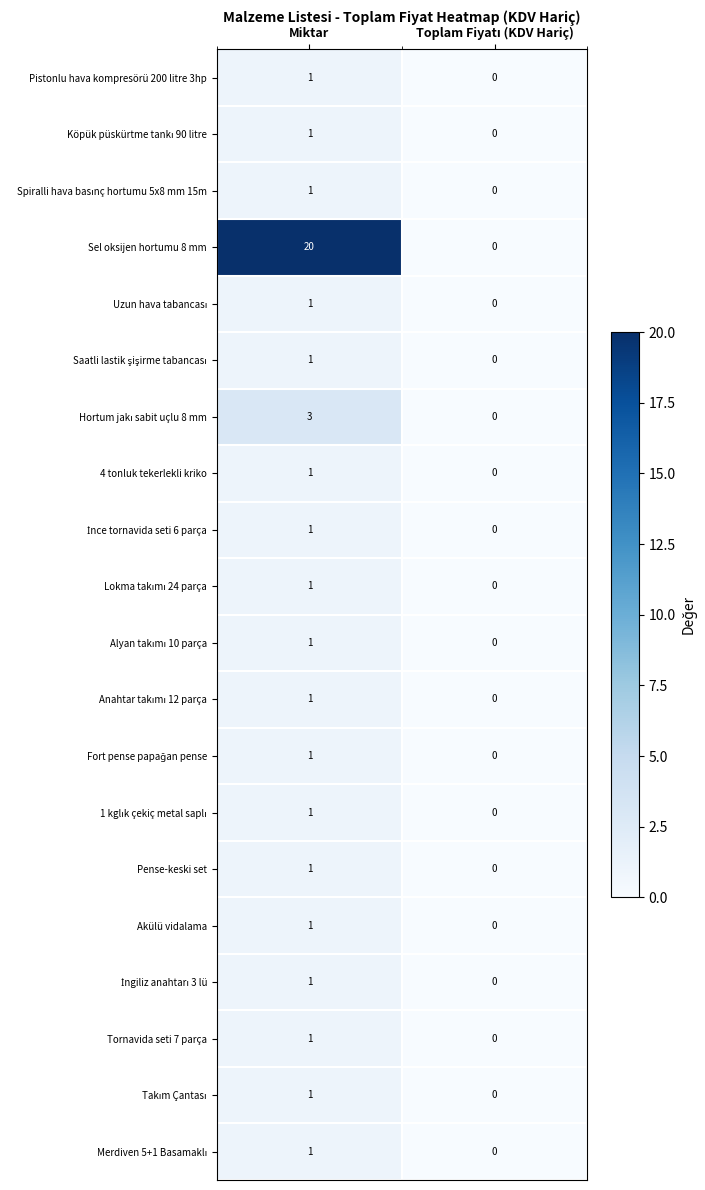

Is it true that Pense-keski set equals 2 at Miktar?

False